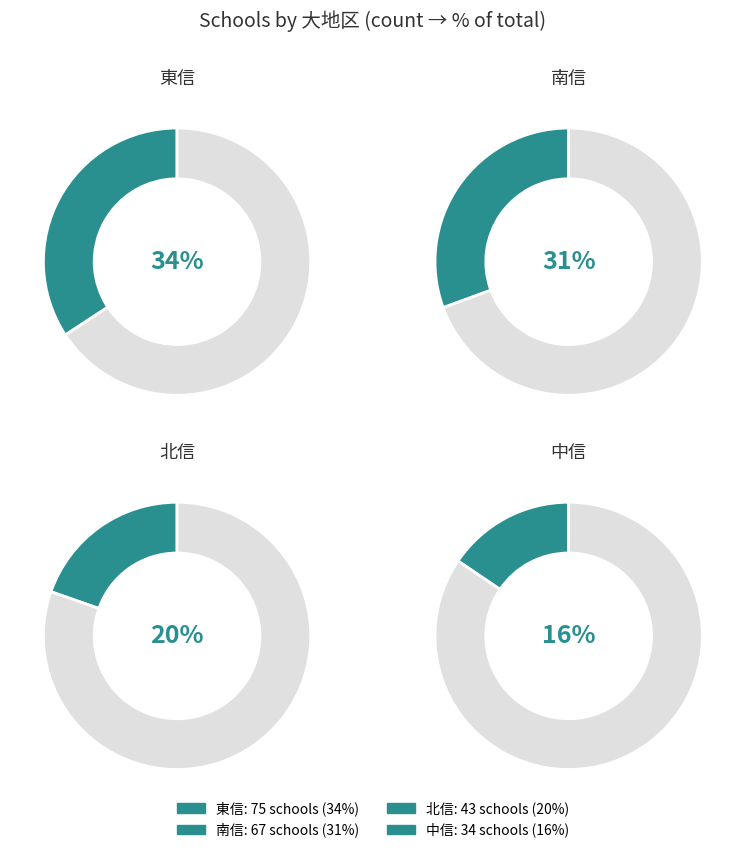

What is the largest slice in the pie chart?

東信